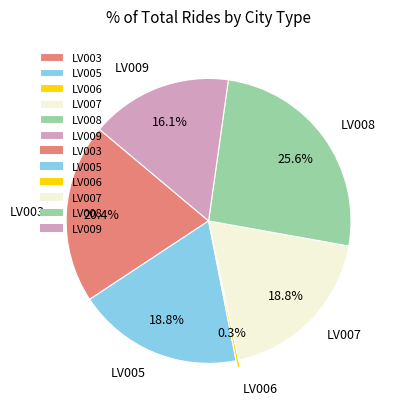

Which category has the smallest portion of the pie?

LV006